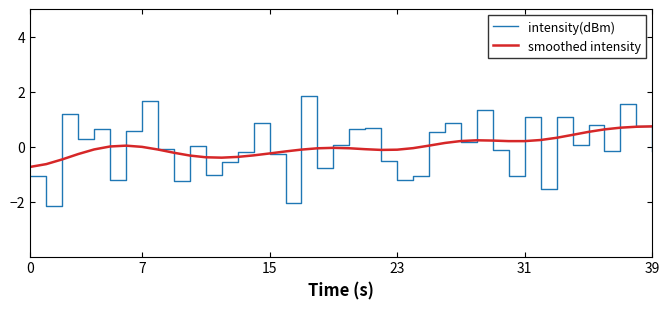

Rank the series by their maximum value, from lowest to highest.

smoothed intensity, intensity(dBm)